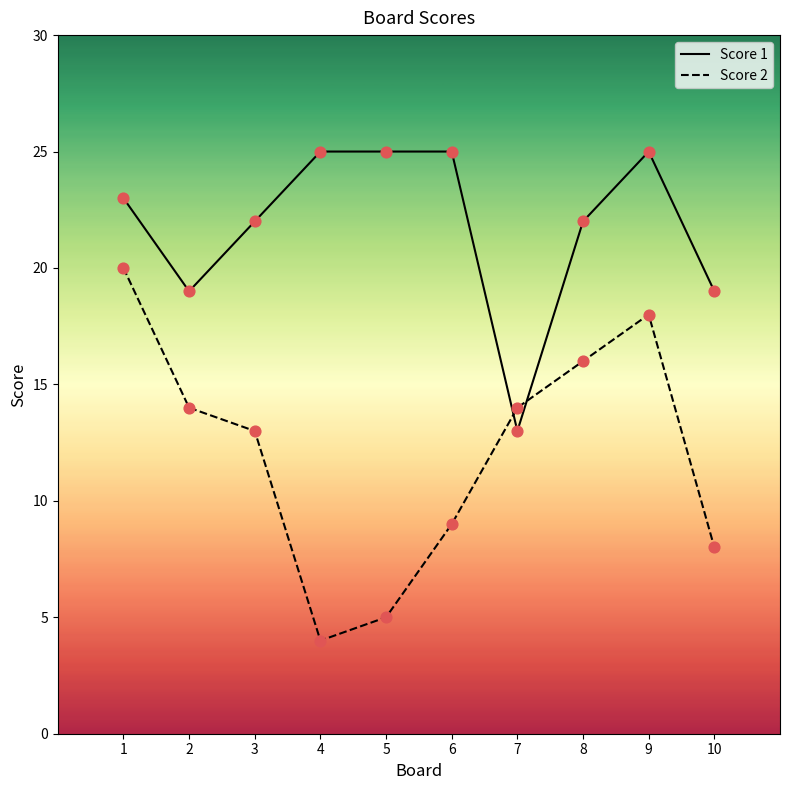

Which series has the widest spread of values?

Score 2